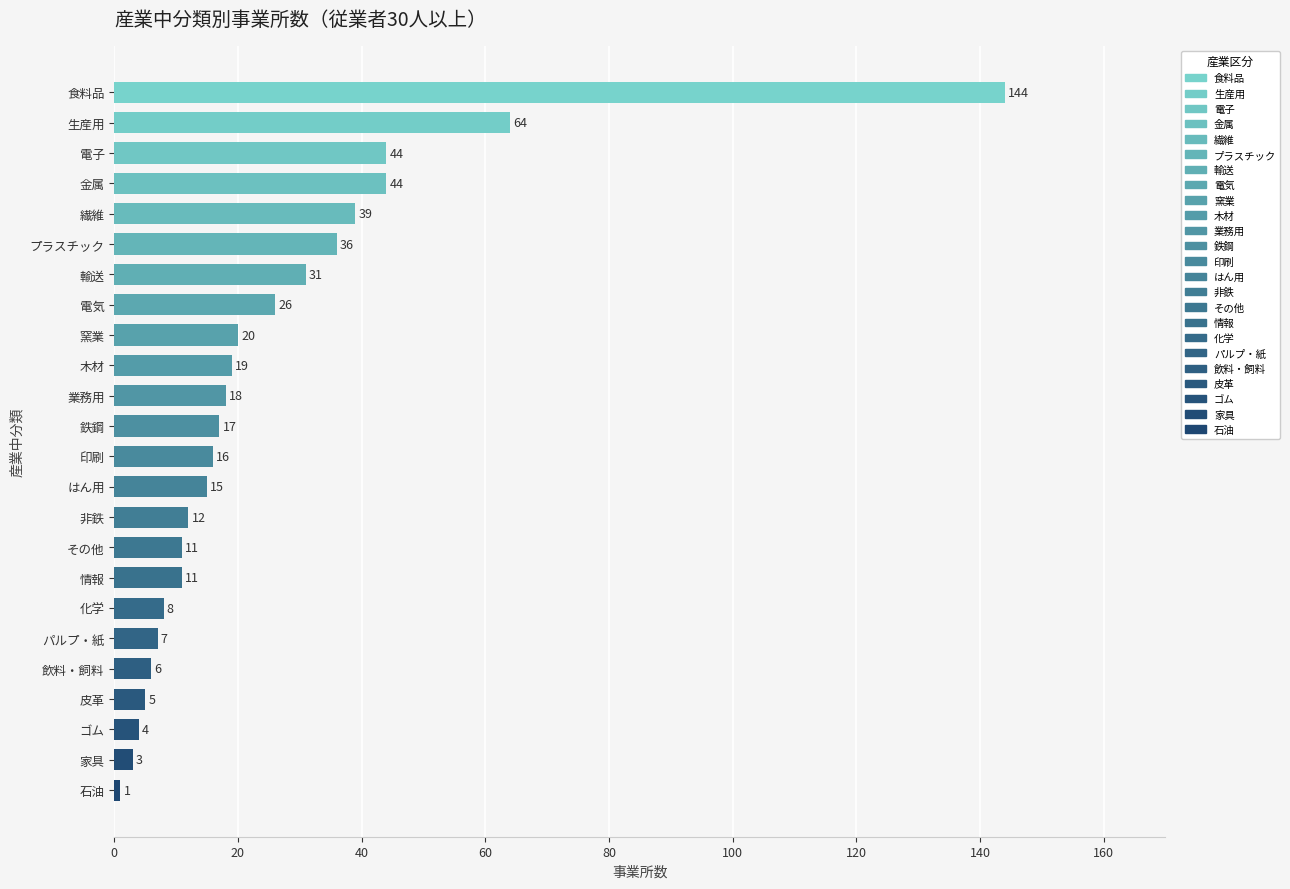

Which label corresponds to the largest value in the chart?

食料品